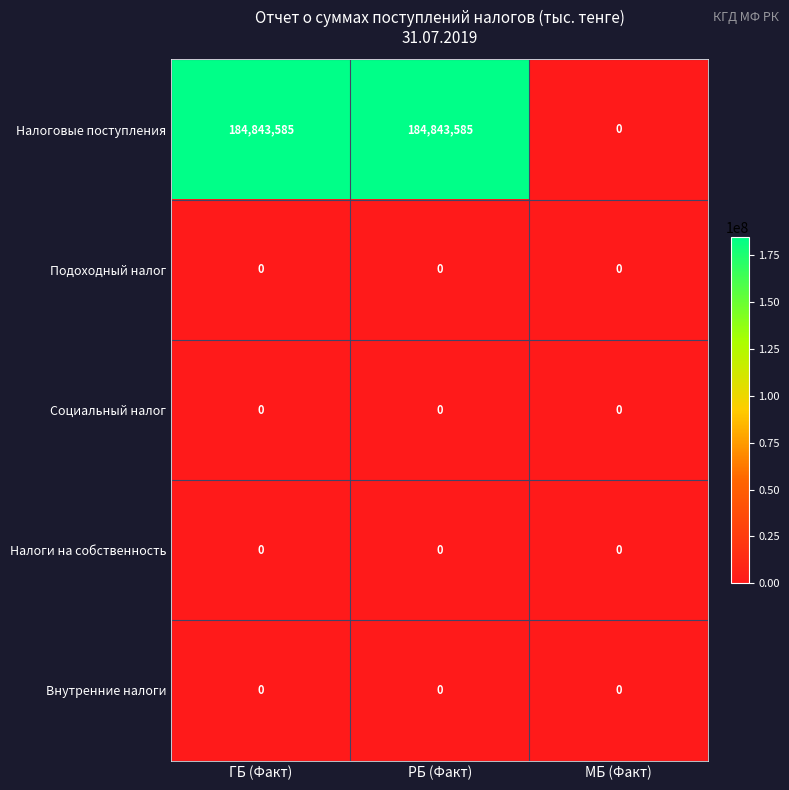

Which series has the widest spread of values?

Налоговые поступления